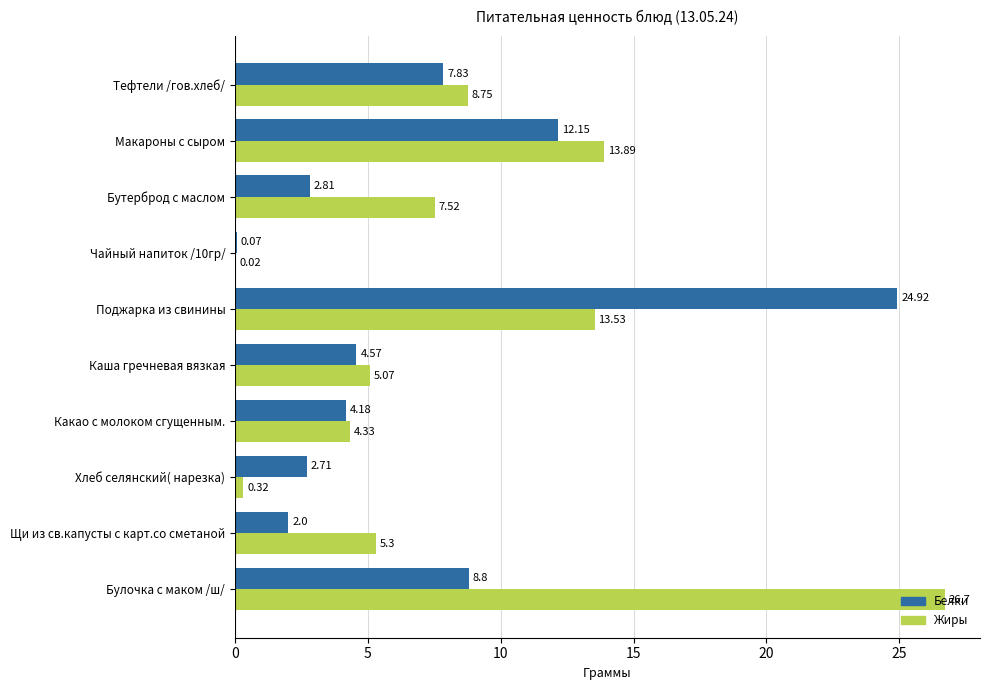

At which category is the sum across all series the highest?

Поджарка из свинины